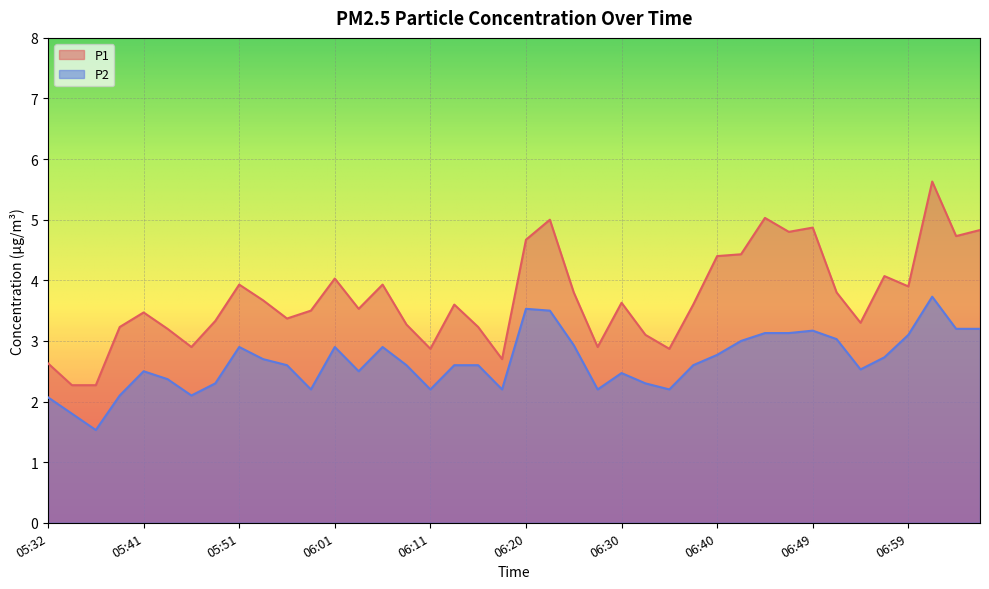

How many lines are shown in the chart?

2